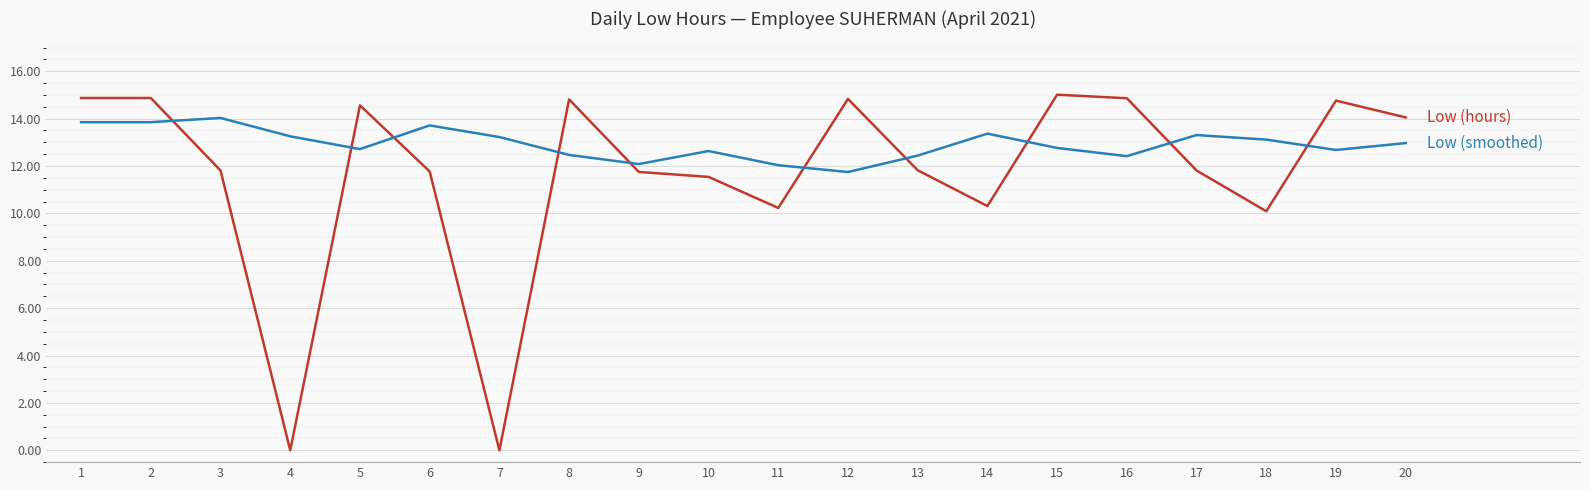

What is the spread (max minus min) of values at 19?

2.1